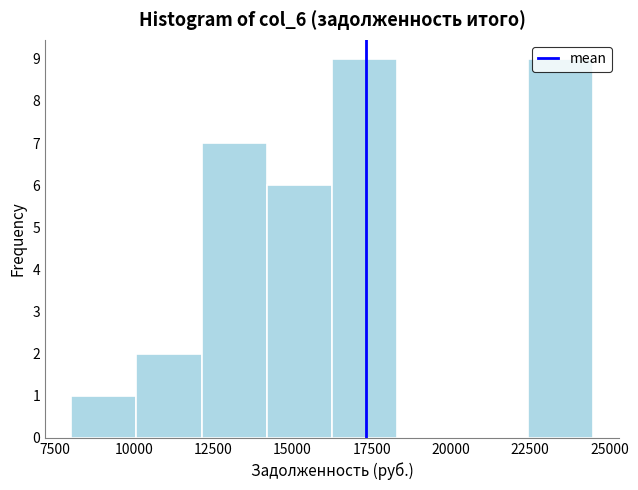

Reading left to right, list every bar in this chart as the range it spans on the x-axis followed by its height. Neither the bar edges nor the heights are printed on the chart, so give them approximately, as read against the axes.

8000 to 10000: 1
10000 to 12000: 2
12000 to 14000: 7
14000 to 16000: 6
16000 to 18500: 9
18500 to 20500: 0
20500 to 22500: 0
22500 to 24500: 9